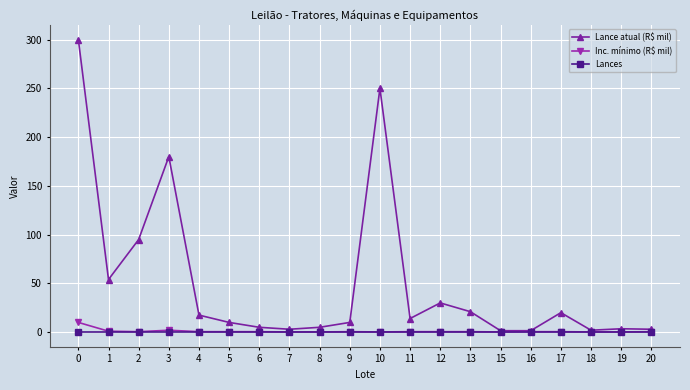

Between 0 and 3, which series saw the biggest shift?

Lance atual (R$ mil)